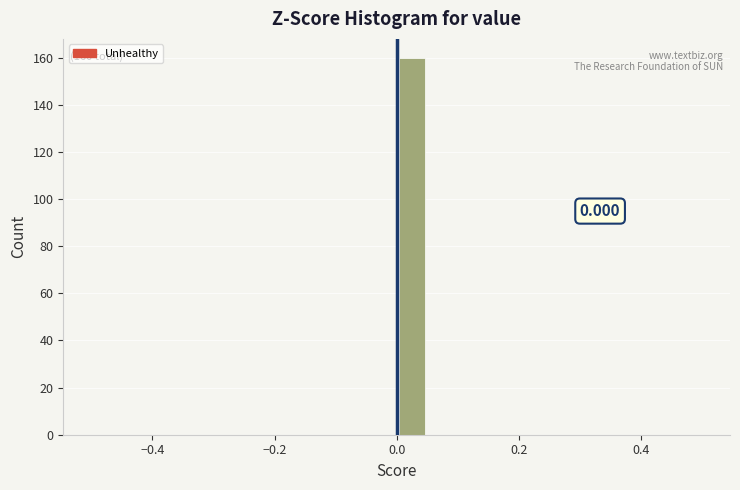

Read against the x-axis, roughly where is the centre of the tallest bar?

0.02